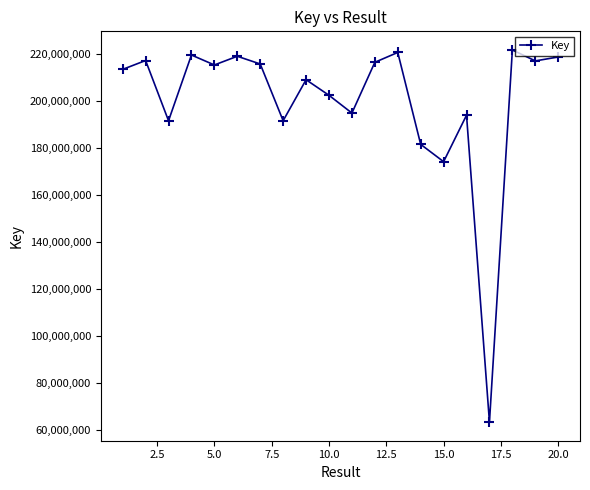

What is the value of the 10th point from the left?

202330038